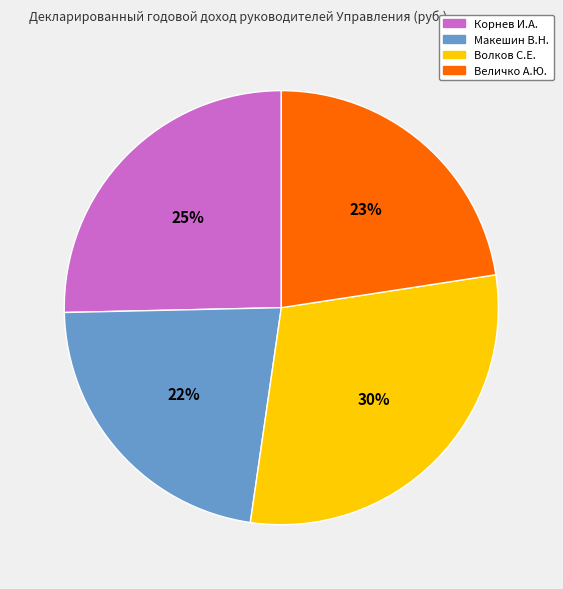

What is the largest slice in the pie chart?

Волков С.Е.